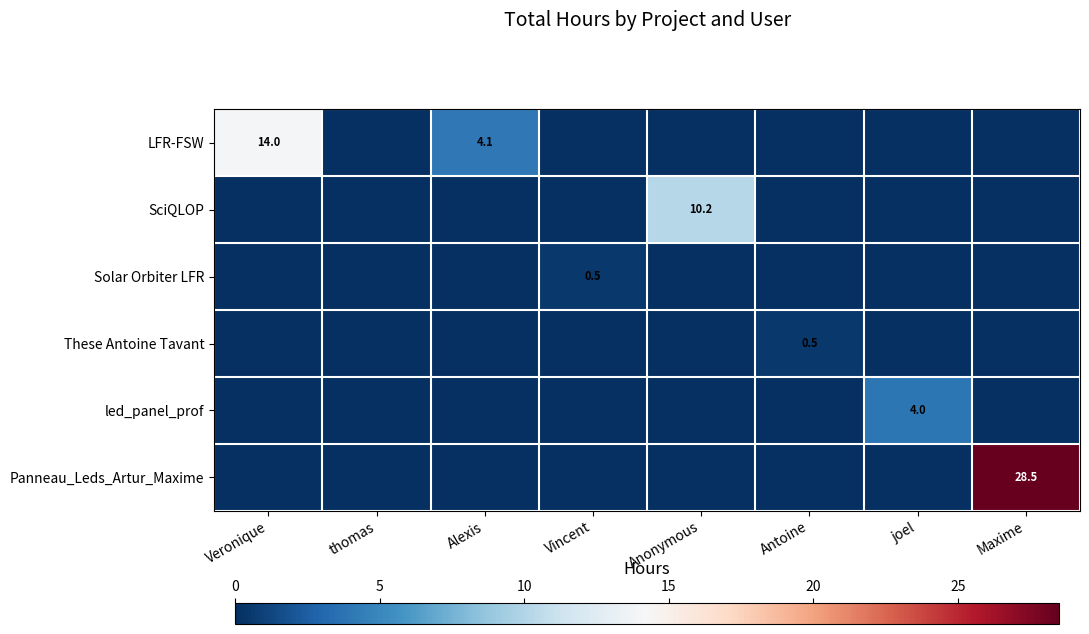

At how many categories does at least one series exceed 1?

5